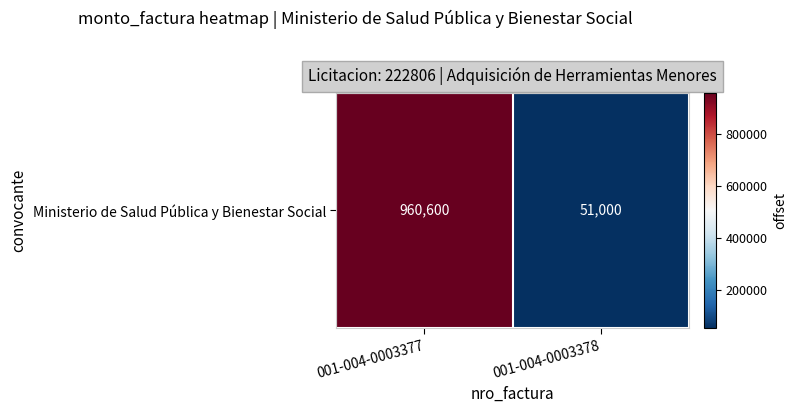

The chart shows a value of 79644 at 001-004-0003378. True or false?

False